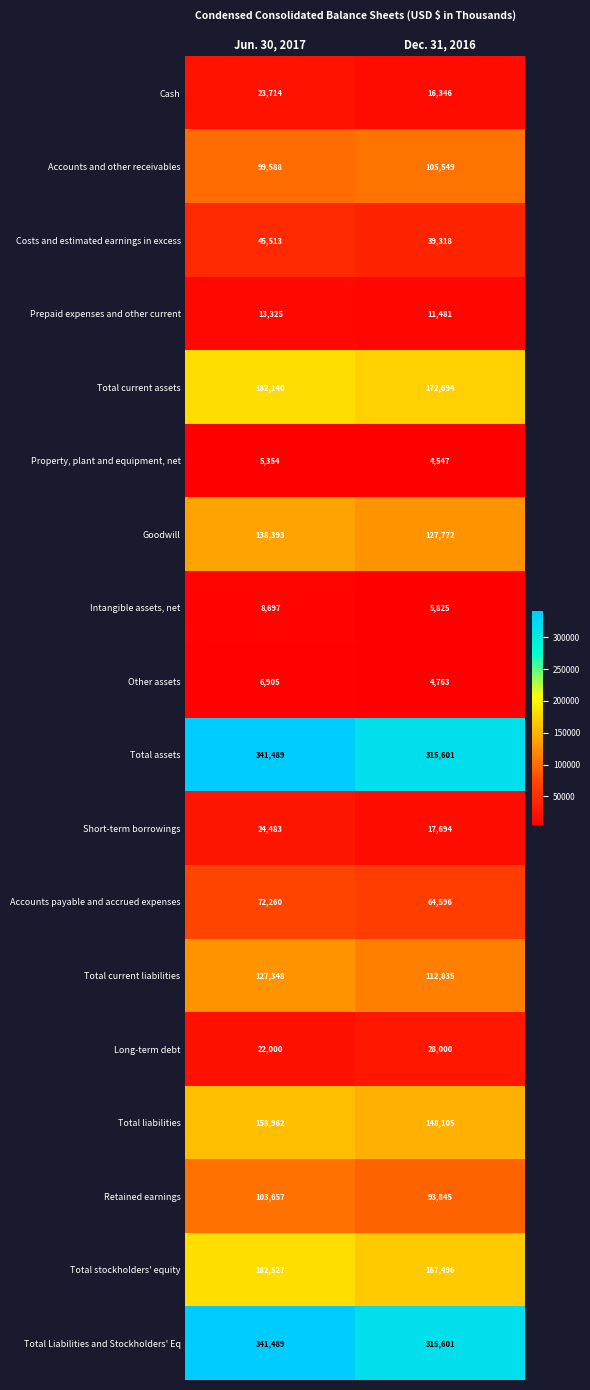

Is the value of Property, plant and equipment, net at Jun. 30, 2017 greater than the value of Cash at Jun. 30, 2017?

No